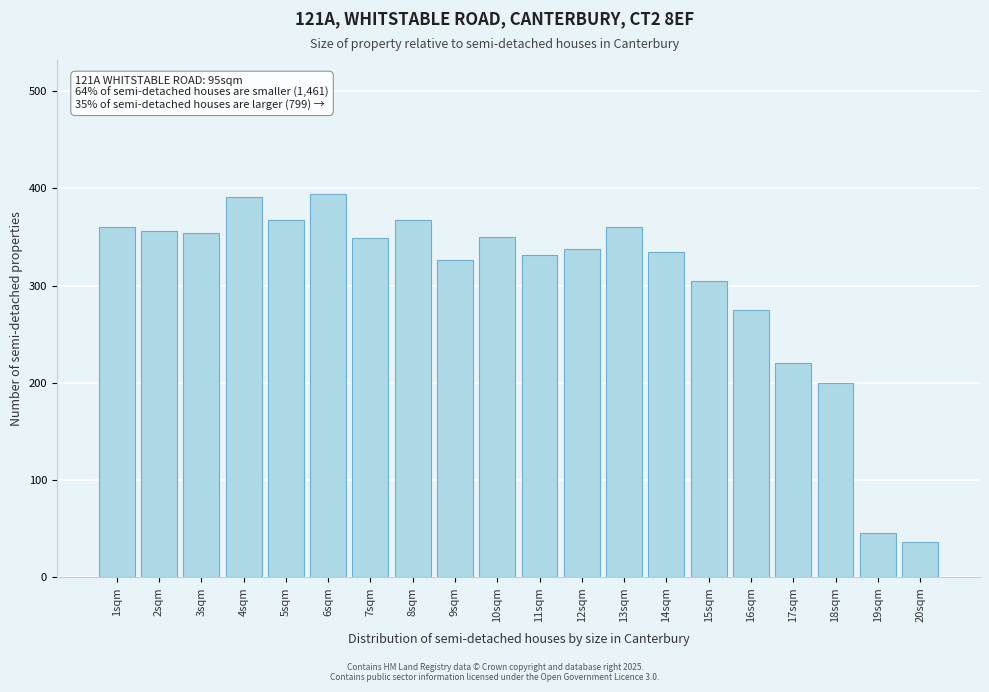

Is it true that the value at 16sqm is 275?

True